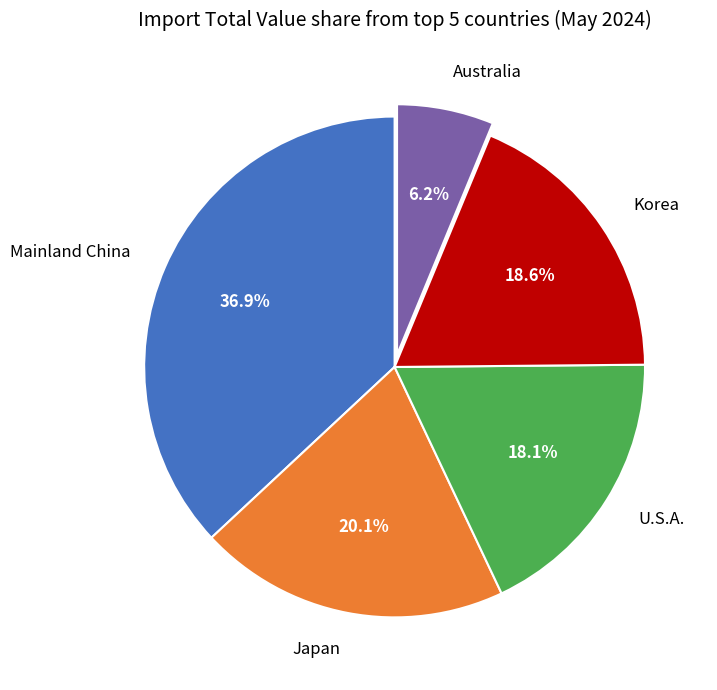

Which has a higher value, U.S.A. or Japan?

Japan